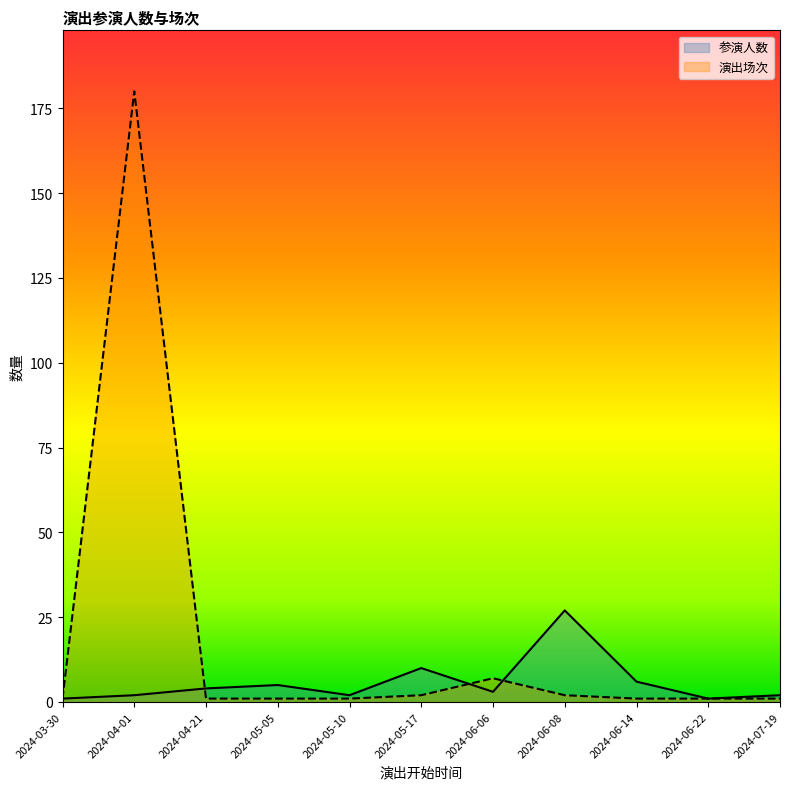

At how many categories does at least one series exceed 106?

1